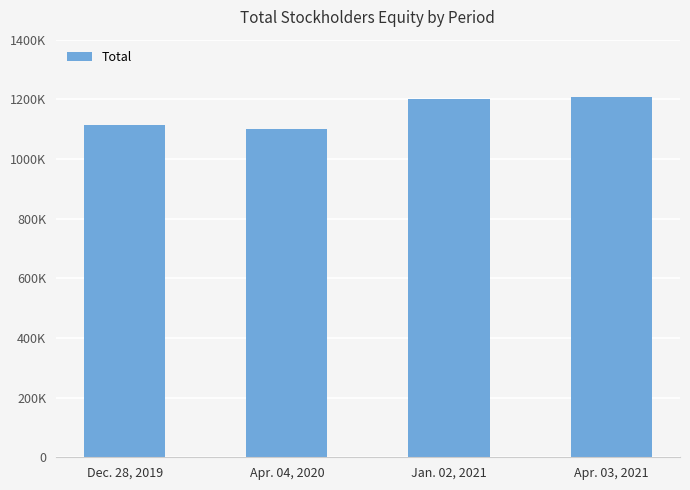

What is the sum of the values at Apr. 04, 2020 and Apr. 03, 2021?

2306582